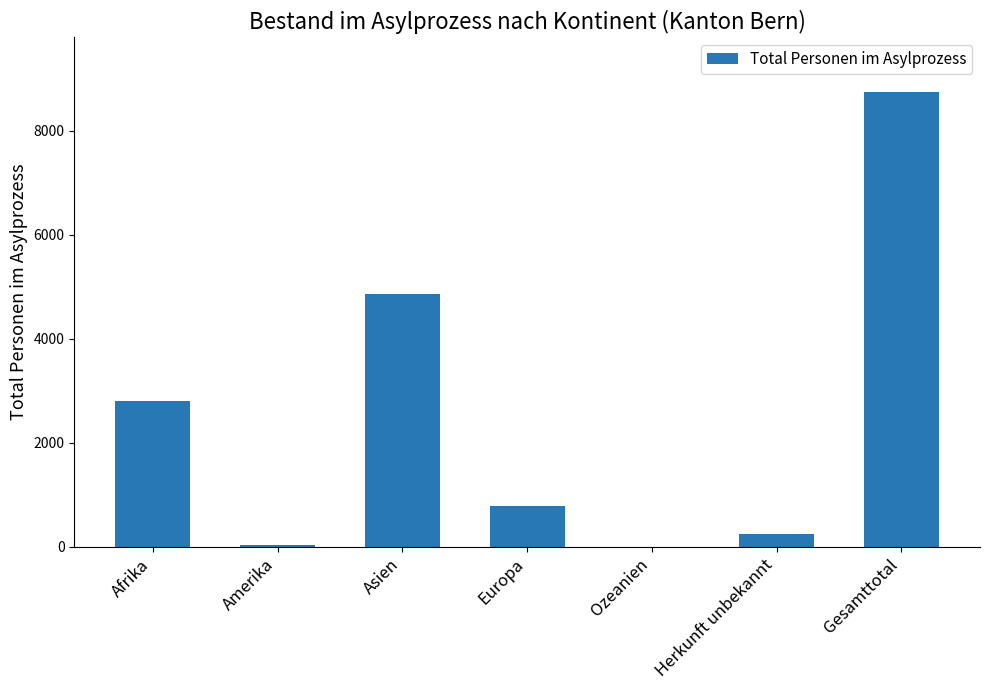

What is the maximum value shown in the chart?

8741